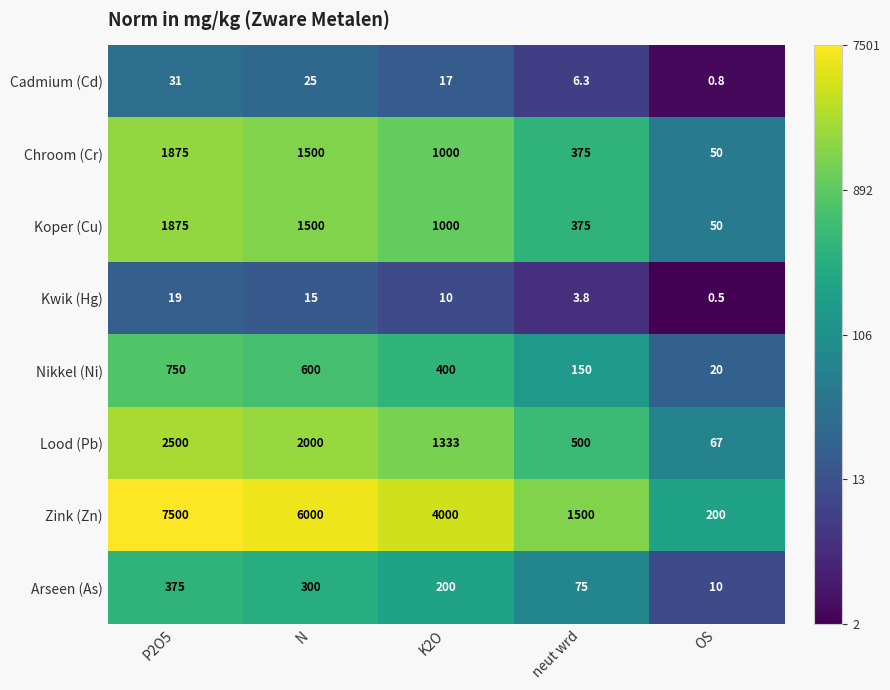

True or false: Arseen (As) has a value of 209.8 at P2O5.

False